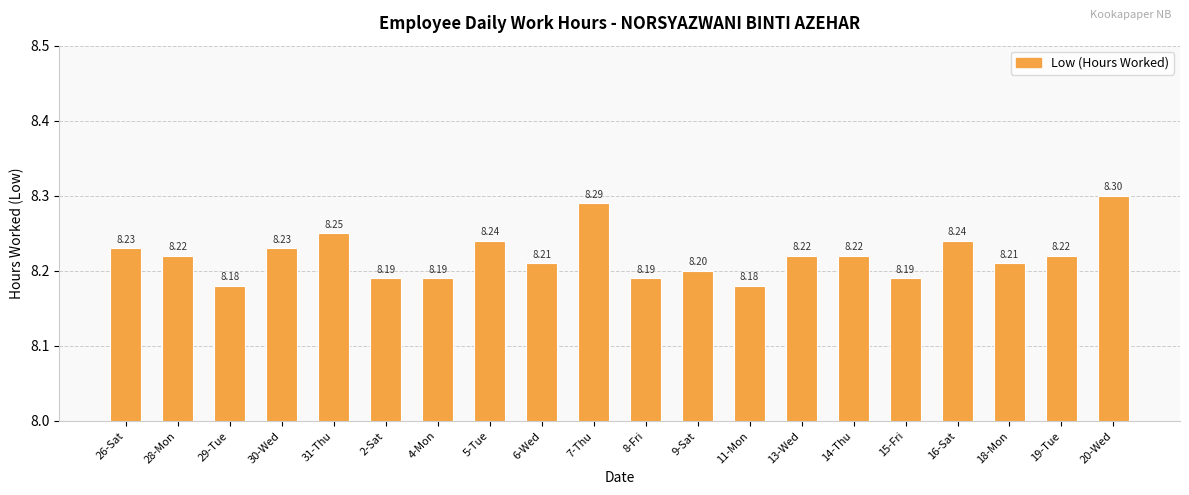

What is the average value?

8.2